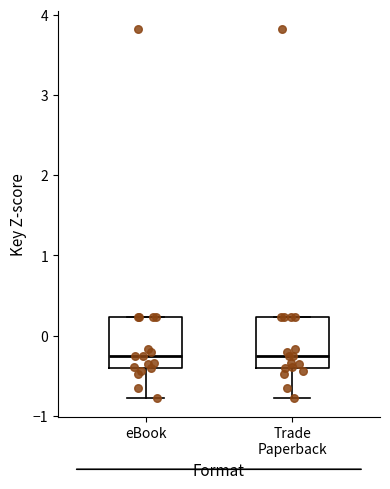

Reading left to right, transcribe this box plot: for each box, give where its median line is, the range the box spans, and where its two whiskers end, as read against the y-axis. The values are not printed on the chart, so give them approximately, as read against the axis.

eBook: median -0.3, box -0.4 to 0.2, whiskers -0.8 to 0.2
Trade Paperback: median -0.3, box -0.4 to 0.2, whiskers -0.8 to 0.2